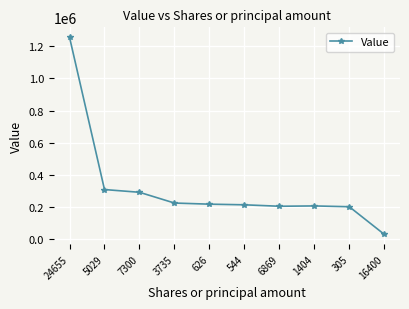

What is the ratio of the value at 7300 to the value at 6869?

1.4